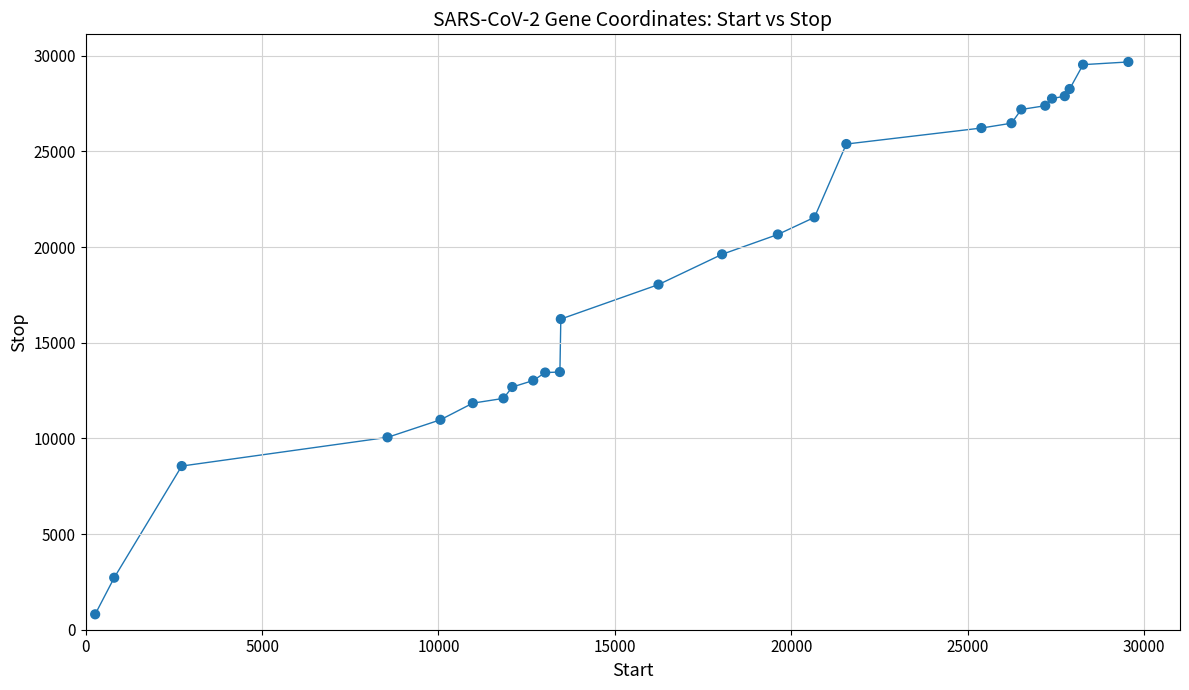

What Y value in the scatter plot is closest to 15239?

16236